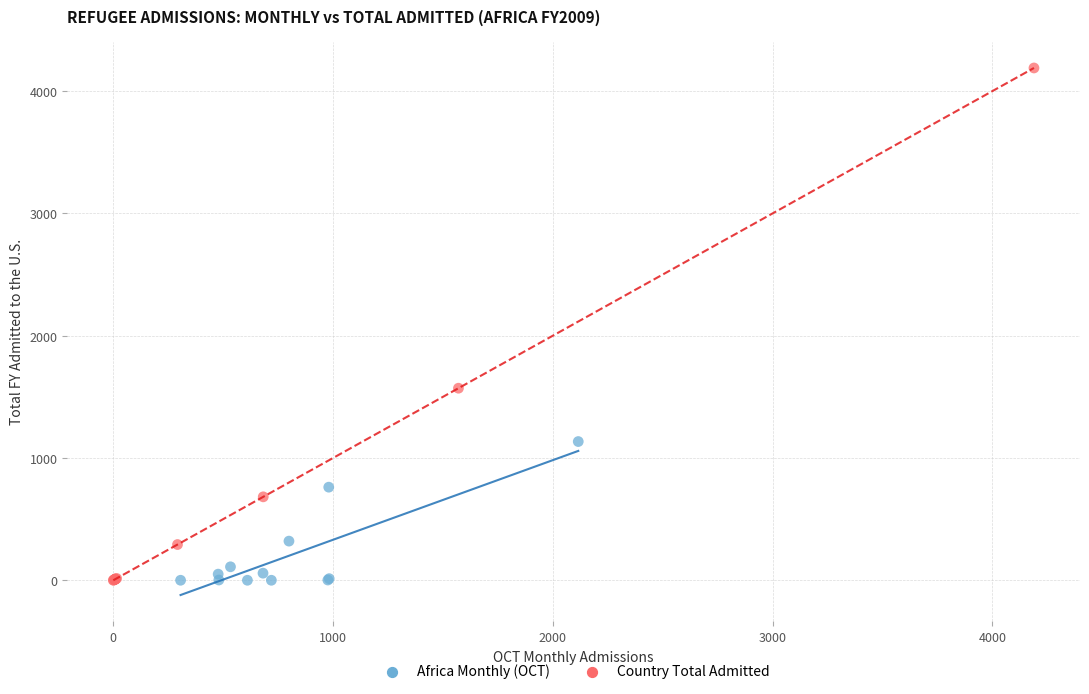

Which series contains the highest Y value?

Country Total Admitted